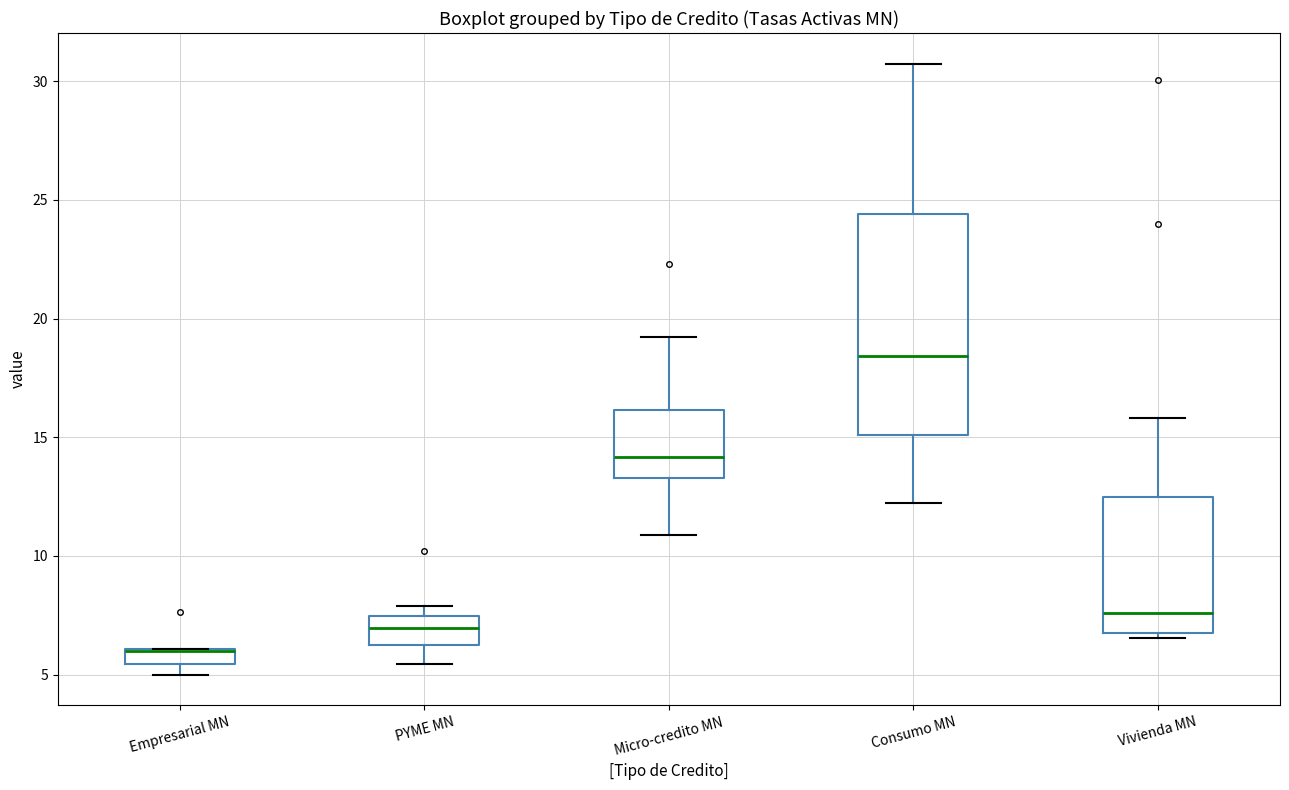

Which box is the tallest, from its lower edge to its upper edge?

Consumo MN